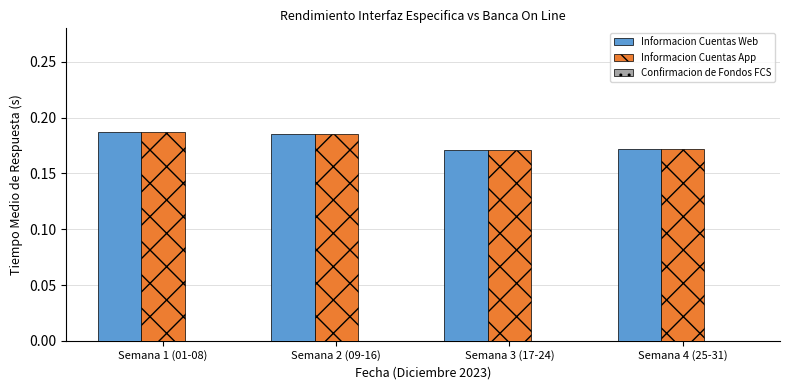

The value of Informacion Cuentas App at Semana 2 (09-16) is 0.1. True or false?

False